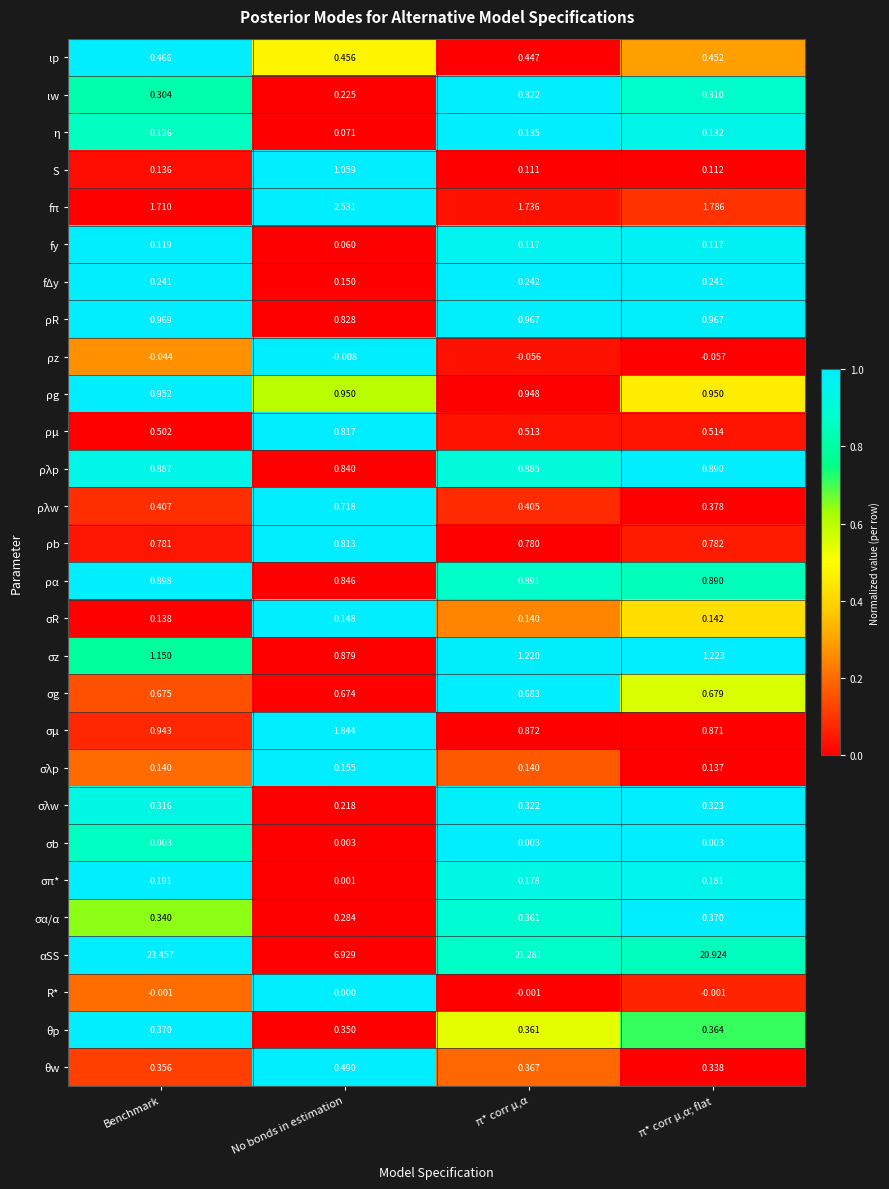

How many negative values does the R* series have?

3